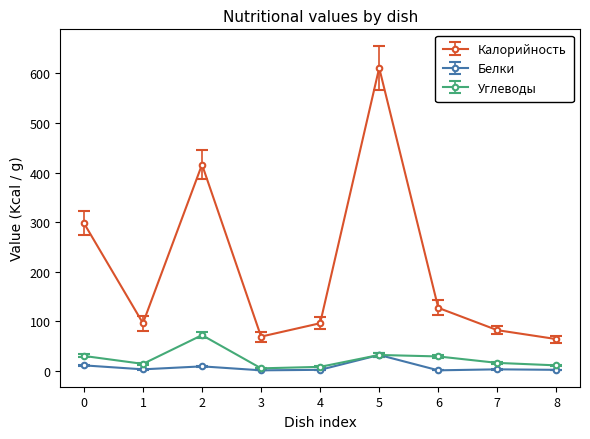

What are all the series names shown in the legend?

Калорийность, Белки, Углеводы